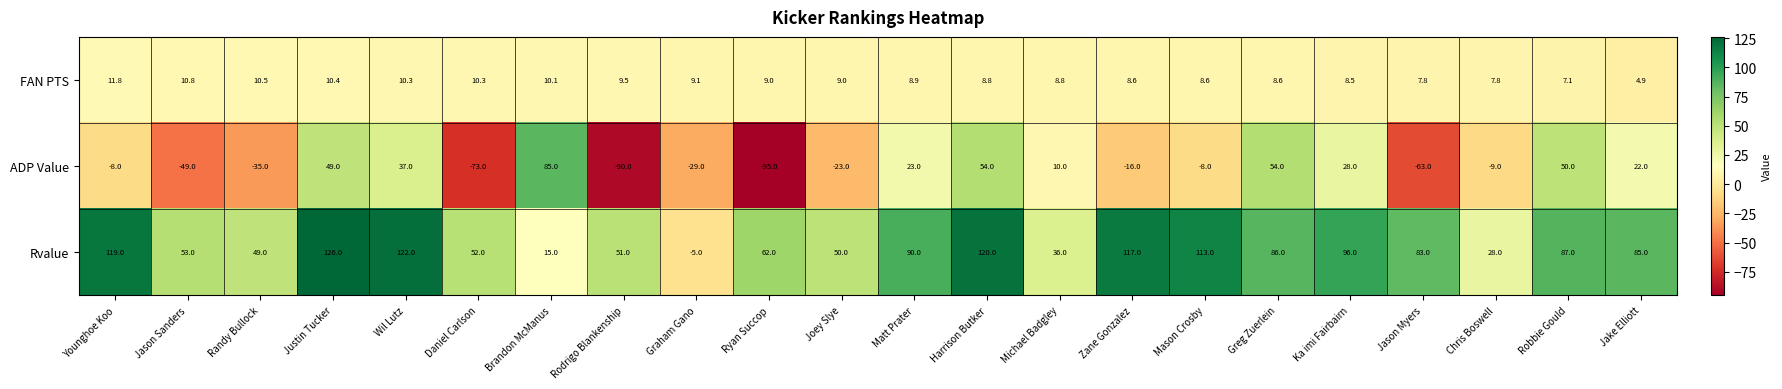

Where is Rvalue nearest to the value 60?

Ryan Succop